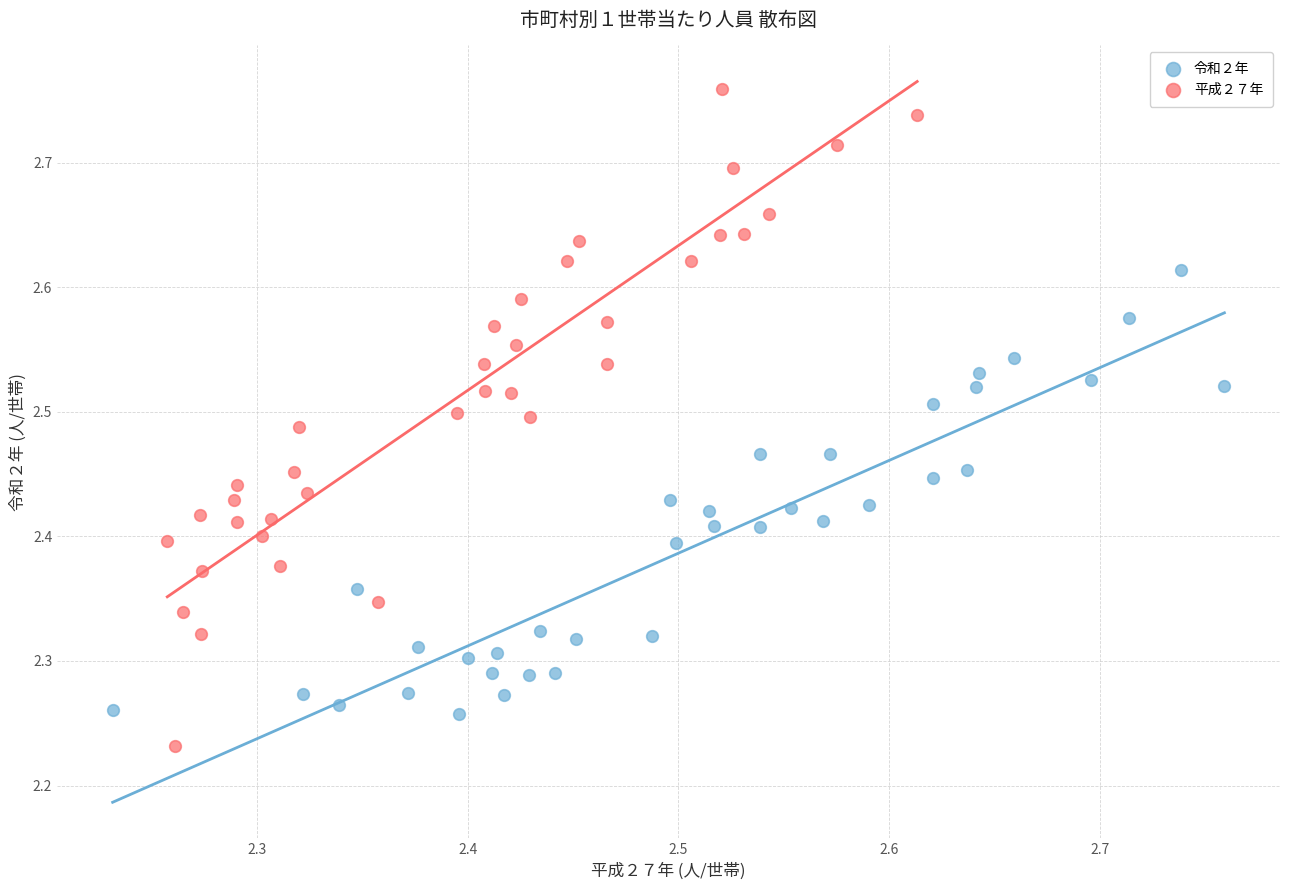

Which series reaches the minimum Y coordinate?

平成２７年